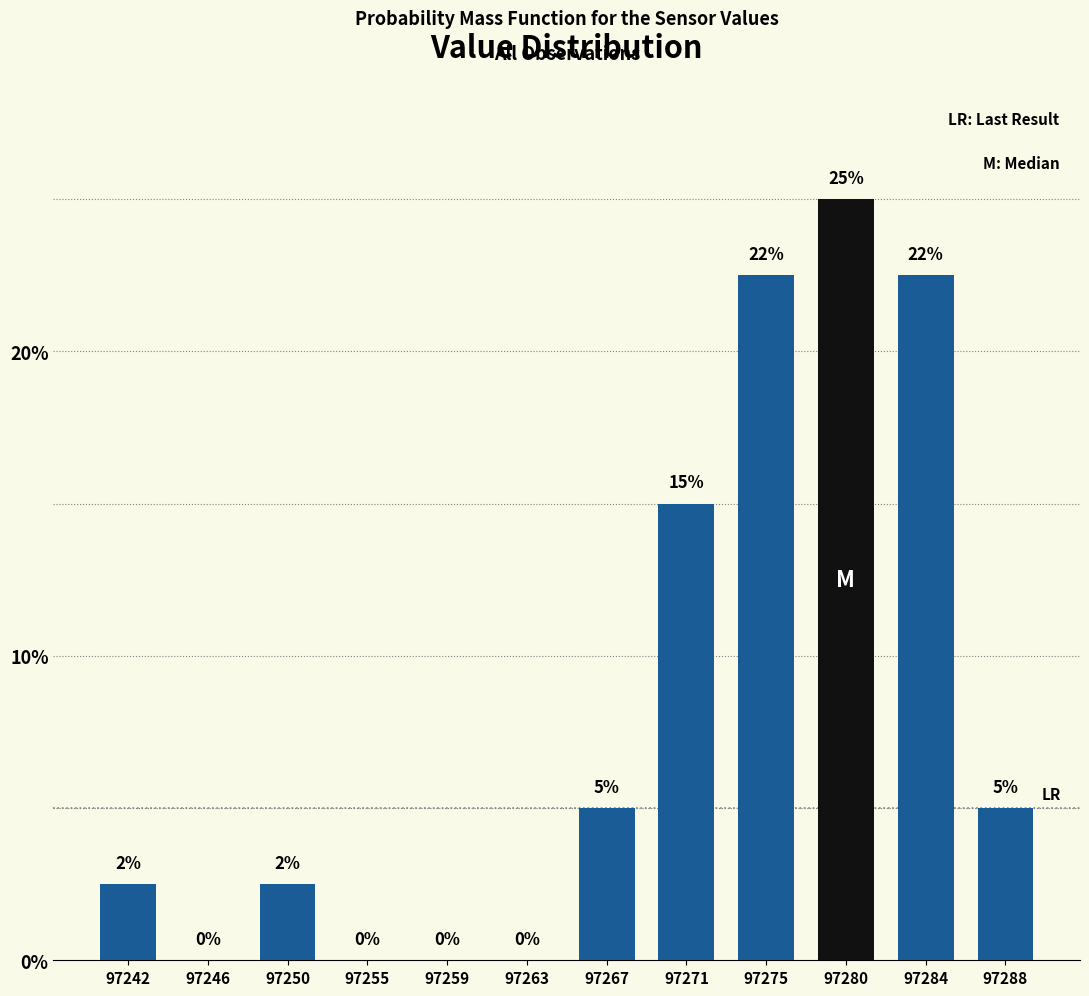

Is it true that the value at 97267 is 5.0?

True